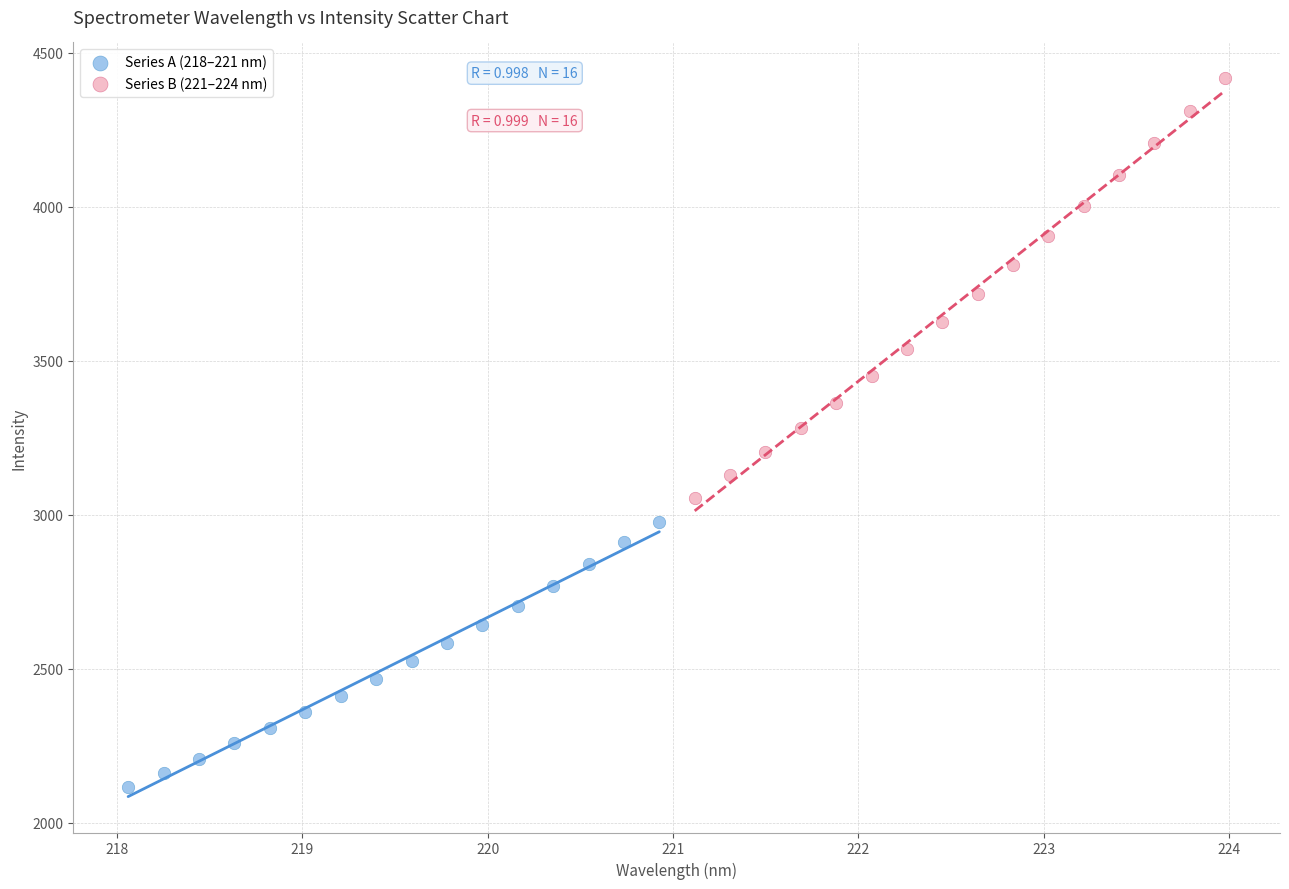

Which series has the widest spread of Y values?

Series B (221–224 nm)